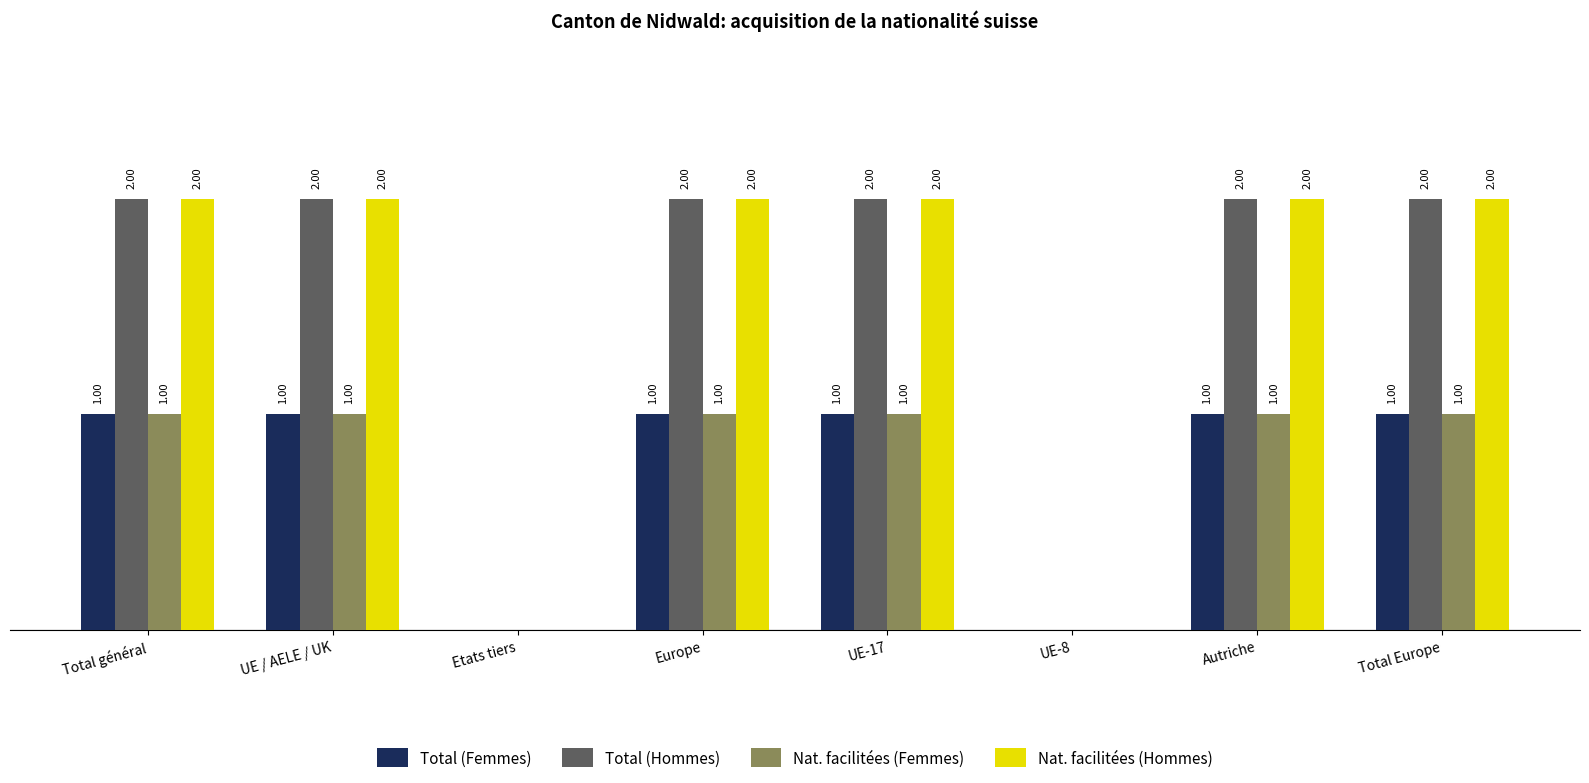

Are the bars grouped side by side (vs. stacked)?

Yes